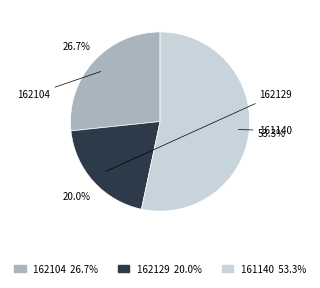

Is the sum of 162104 and 162129 greater than half?

No